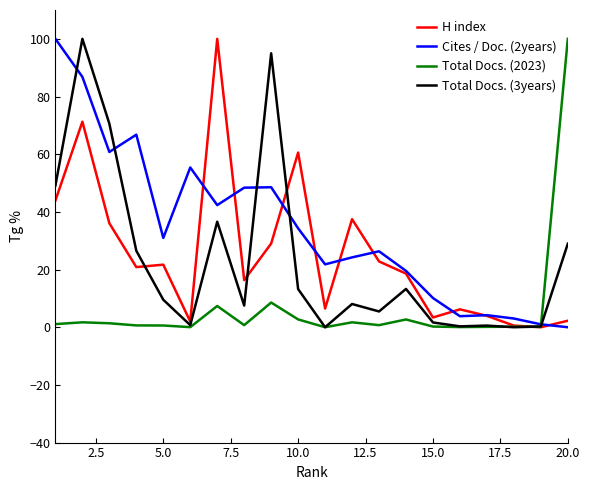

What is the difference between the second highest and second lowest values in the Total Docs. (3years) series?

95.0